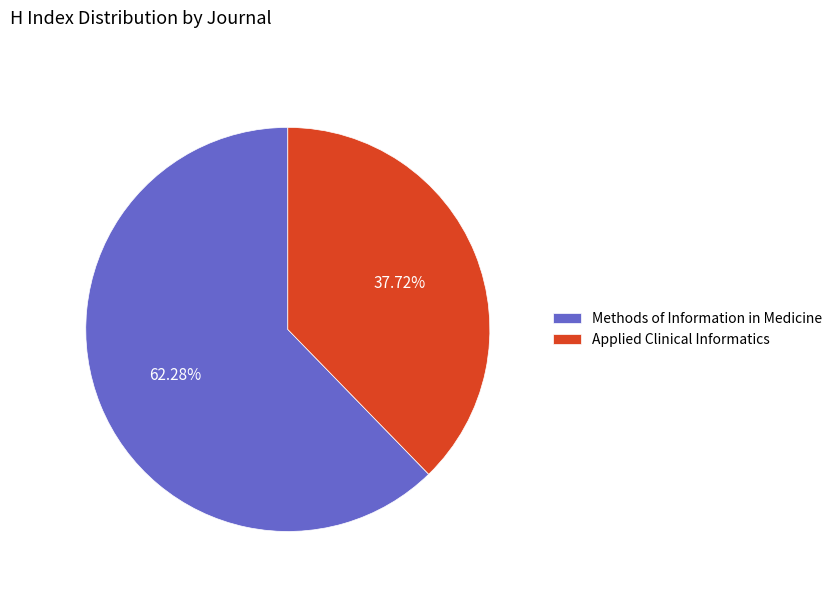

Between Methods of Information in Medicine and Applied Clinical Informatics, which is larger?

Methods of Information in Medicine